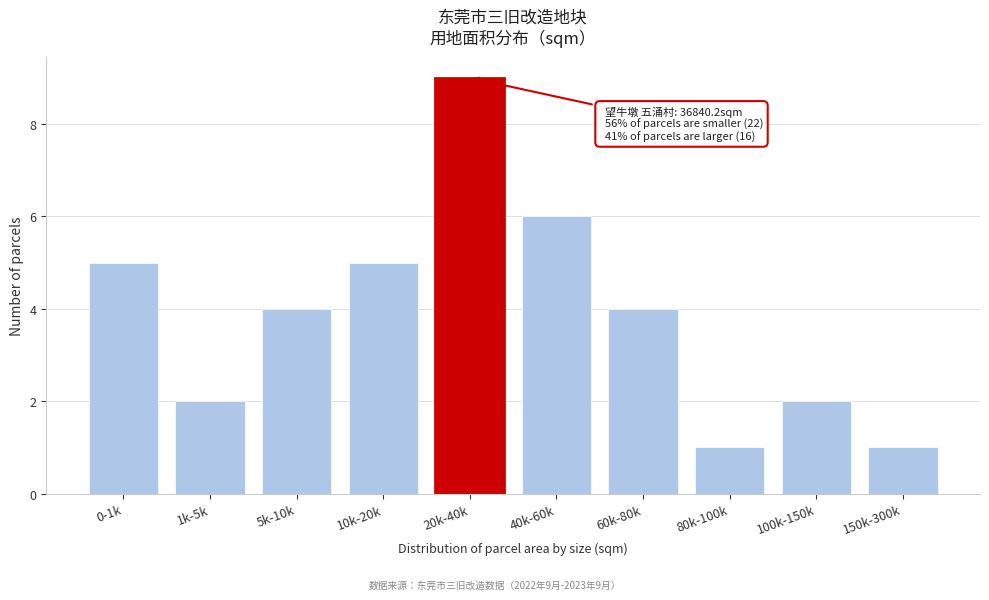

Reading right to left, what are all the values shown in this chart?

150k-300k=1	100k-150k=2	80k-100k=1	60k-80k=4	40k-60k=6	20k-40k=9	10k-20k=5	5k-10k=4	1k-5k=2	0-1k=5